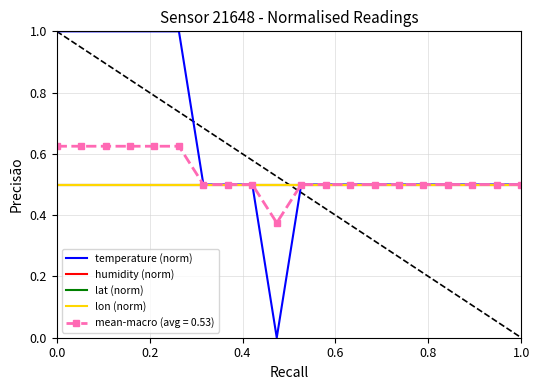

What is the label of the 11th point from the right?

9